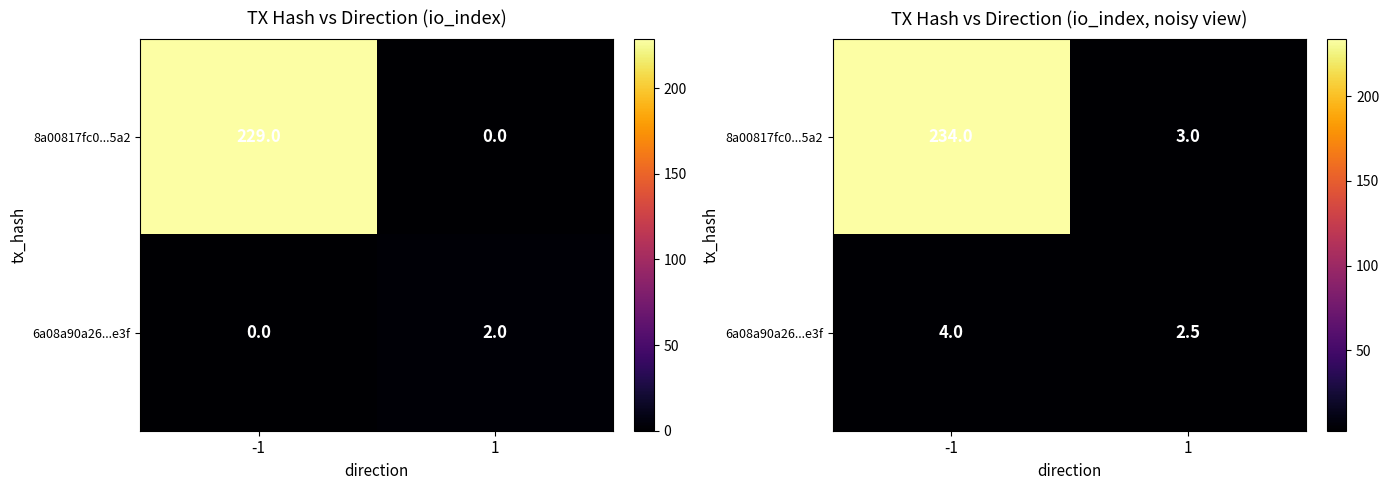

Which series has the largest range (max minus min)?

8a00817fc0...5a2